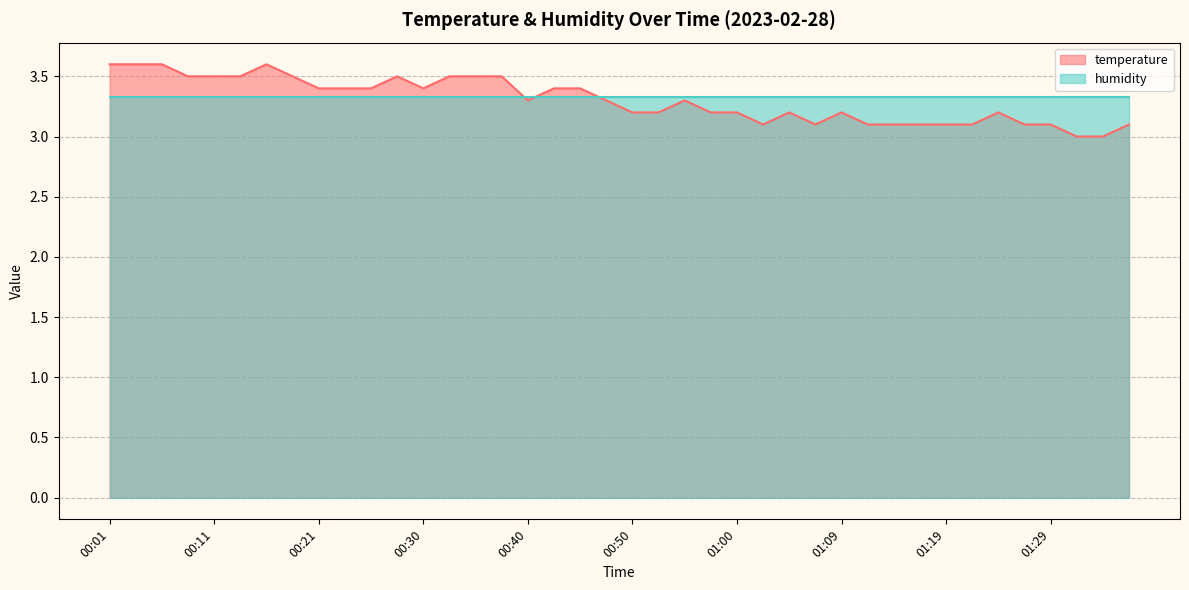

What is the difference between the second highest and second lowest values?

0.6